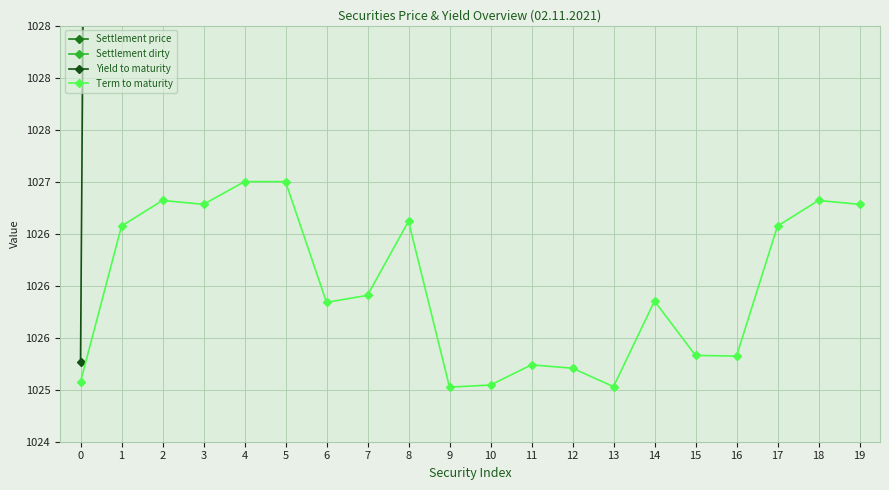

Reading right to left, list all the values displayed in this chart.

Settlement price: 1051.5	1051.5	1051.5	1051.5	1050.6	1060.2	1051.2	1048.0	1048.0	1050.0	1051.4	1047.2	1048.6	1051.4	1051.5	1051.5	1051.5	1051.5	1051.5	1051.5
Settlement dirty: 1052.3	1051.1	1053.2	1051.3	1052.1	1064.8	1053.5	1050.5	1049.2	1053.7	1060.2	1048.6	1048.8	1055.9	1051.2	1051.2	1052.3	1051.1	1053.2	1051.0
Yield to maturity: 1079.8	1088.8	1079.7	1063.2	1119.1	1128.6	1120.6	1127.4	1127.9	1126.3	1122.6	1128.9	1128.7	1128.6	1079.8	1079.8	1079.8	1088.8	1079.7	1025.3
Term to maturity: 1026.8	1026.8	1026.6	1025.3	1025.3	1025.9	1025.0	1025.2	1025.2	1025.0	1025.0	1026.6	1025.9	1025.8	1027.0	1027.0	1026.8	1026.8	1026.6	1025.1